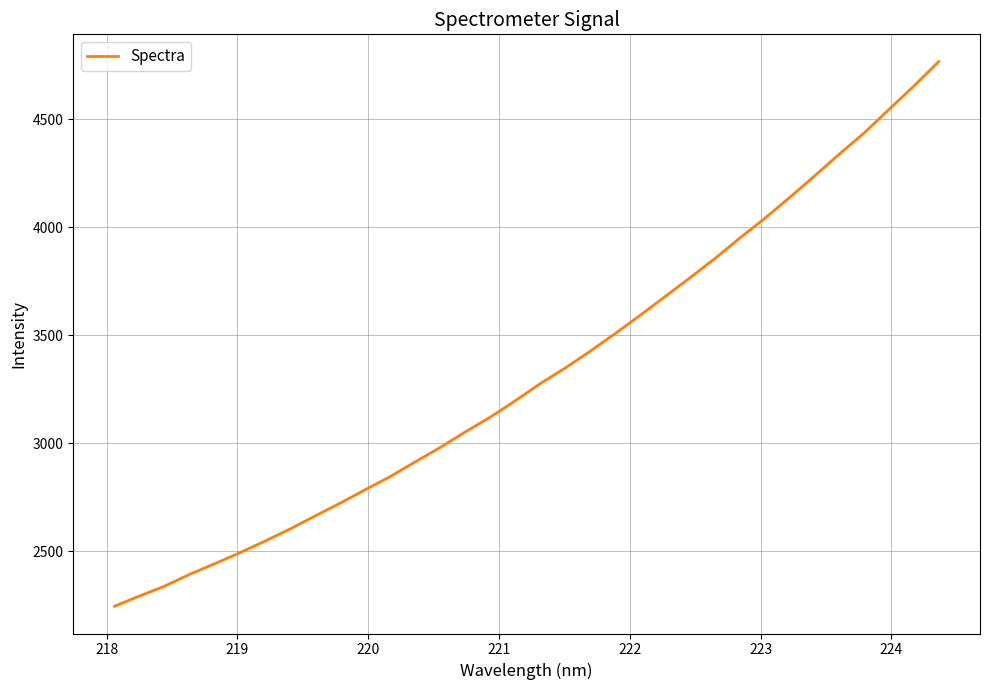

What is the maximum value shown in the chart?

4767.4